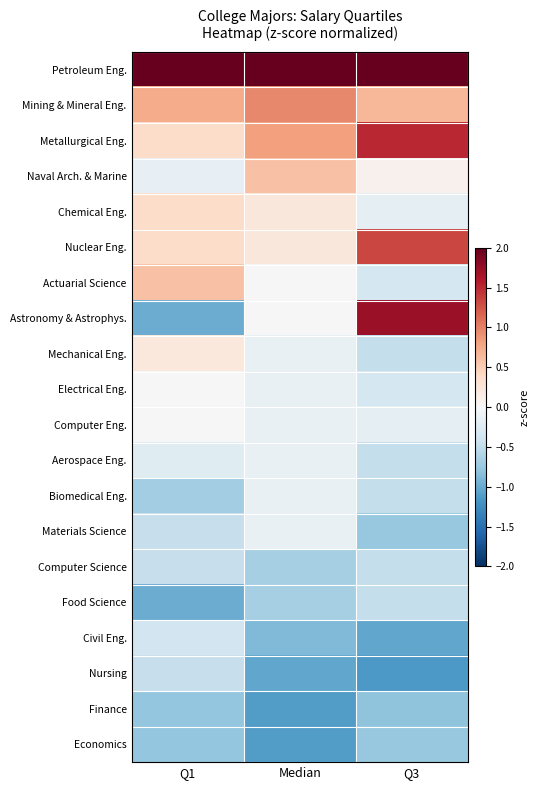

Reading left to right, extract all data points from this chart.

Petroleum Eng.: Q1=3.8	Median=3.6	Q3=2.6
Mining & Mineral Eng.: Q1=0.7	Median=1.0	Q3=0.7
Metallurgical Eng.: Q1=0.4	Median=0.8	Q3=1.5
Naval Arch. & Marine: Q1=-0.2	Median=0.6	Q3=0.1
Chemical Eng.: Q1=0.4	Median=0.2	Q3=-0.2
Nuclear Eng.: Q1=0.4	Median=0.2	Q3=1.3
Actuarial Science: Q1=0.6	Median=0.0	Q3=-0.4
Astronomy & Astrophys.: Q1=-1.0	Median=0.0	Q3=1.7
Mechanical Eng.: Q1=0.2	Median=-0.1	Q3=-0.5
Electrical Eng.: Q1=-0.0	Median=-0.1	Q3=-0.4
Computer Eng.: Q1=-0.0	Median=-0.1	Q3=-0.2
Aerospace Eng.: Q1=-0.2	Median=-0.1	Q3=-0.5
Biomedical Eng.: Q1=-0.7	Median=-0.1	Q3=-0.5
Materials Science: Q1=-0.5	Median=-0.1	Q3=-0.8
Computer Science: Q1=-0.5	Median=-0.7	Q3=-0.5
Food Science: Q1=-1.0	Median=-0.7	Q3=-0.5
Civil Eng.: Q1=-0.4	Median=-0.9	Q3=-1.0
Nursing: Q1=-0.5	Median=-1.0	Q3=-1.1
Finance: Q1=-0.8	Median=-1.1	Q3=-0.8
Economics: Q1=-0.8	Median=-1.1	Q3=-0.8